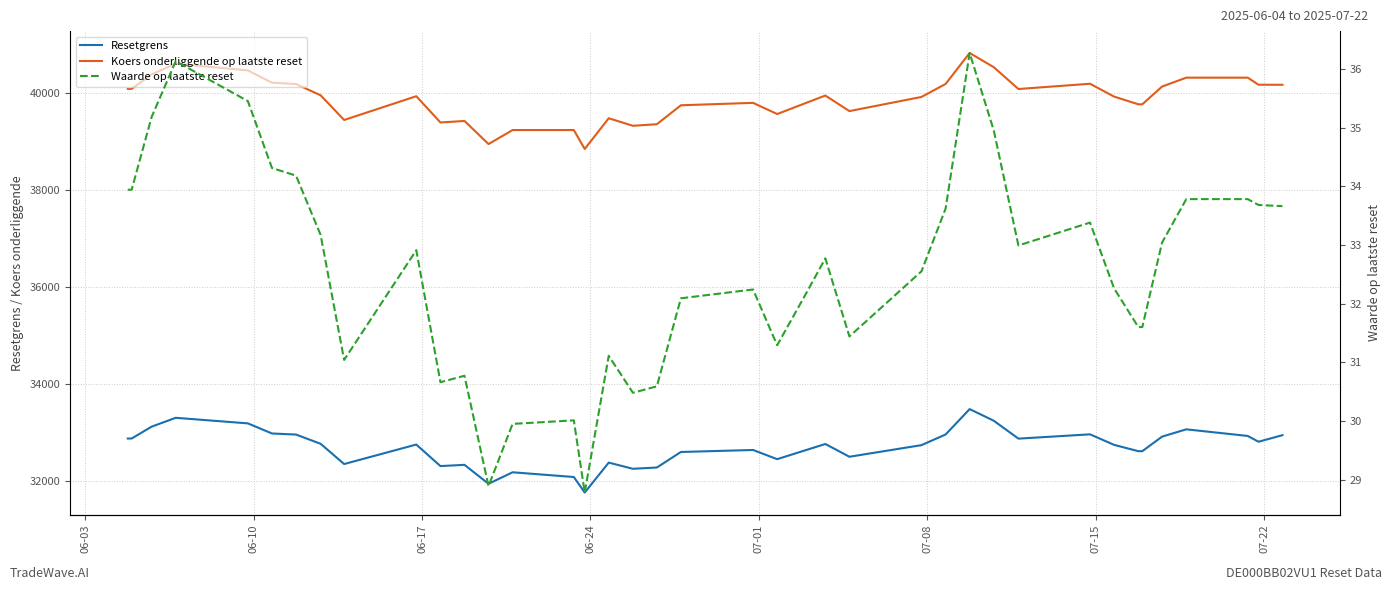

What is the difference between the second highest and minimum values in the Waarde op laatste reset series?

7.4